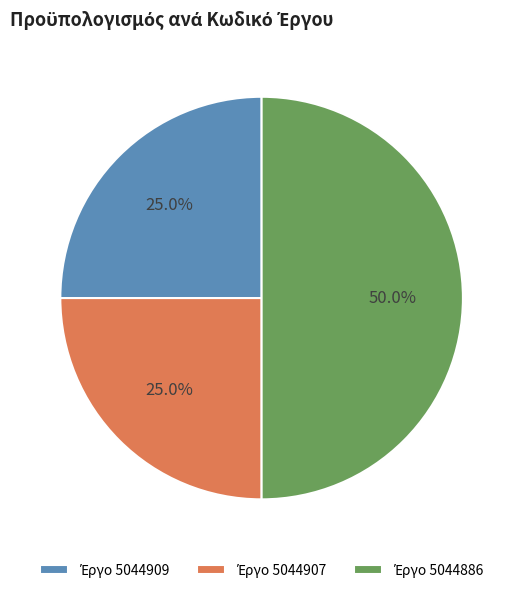

How many segments does this pie chart have?

3